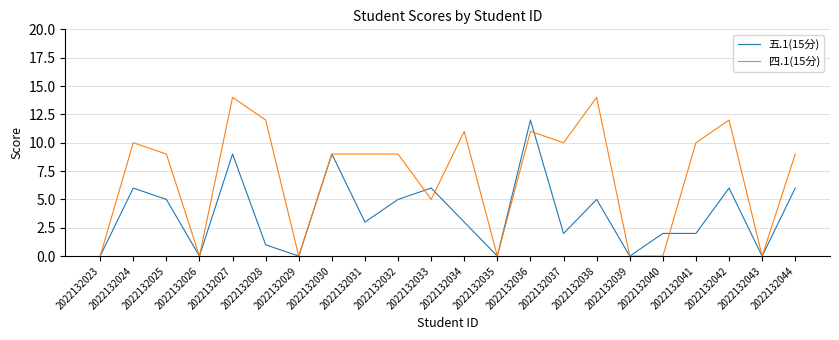

How many categories are shown in the chart?

22